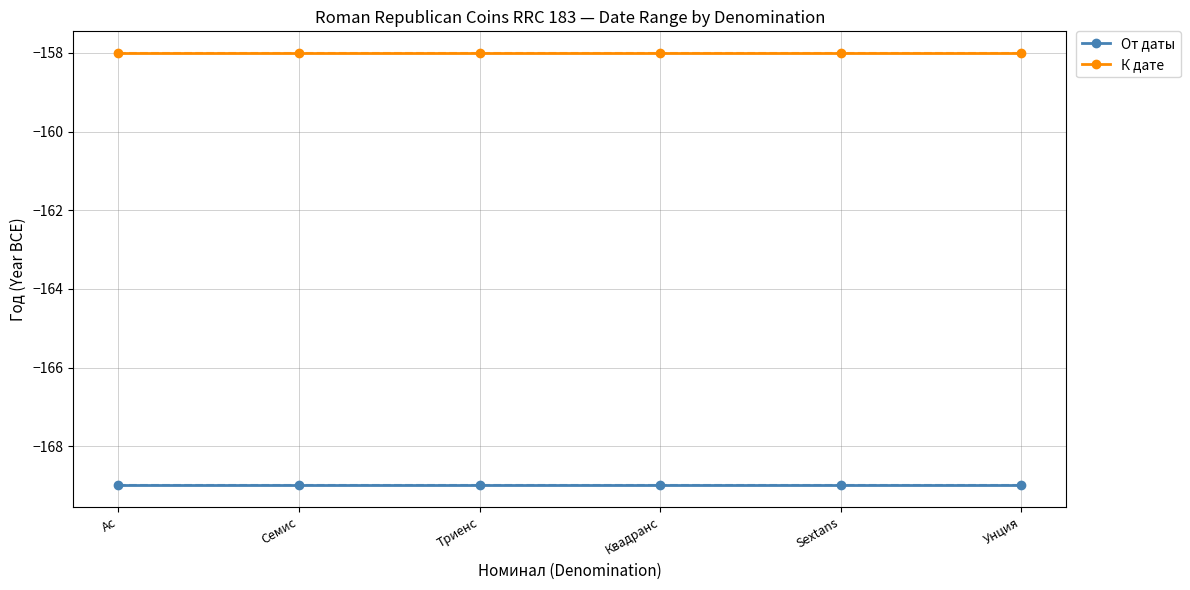

What position from the left is Унция?

6